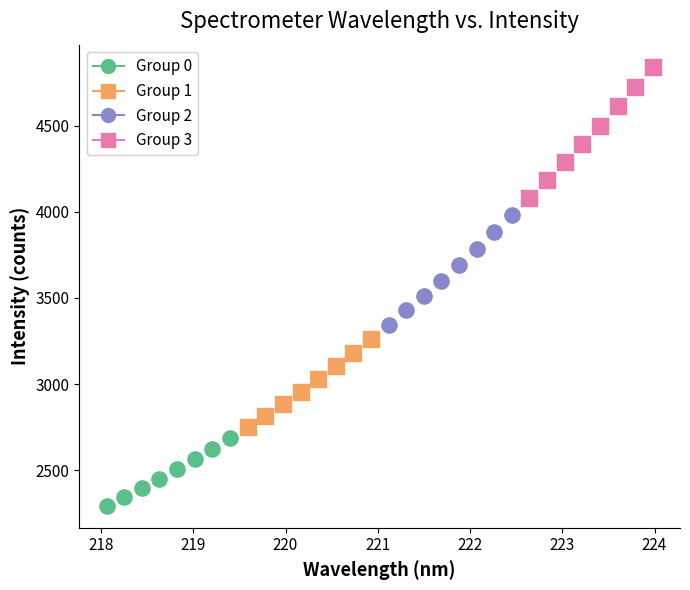

Which series reaches the minimum Y coordinate?

Group 0